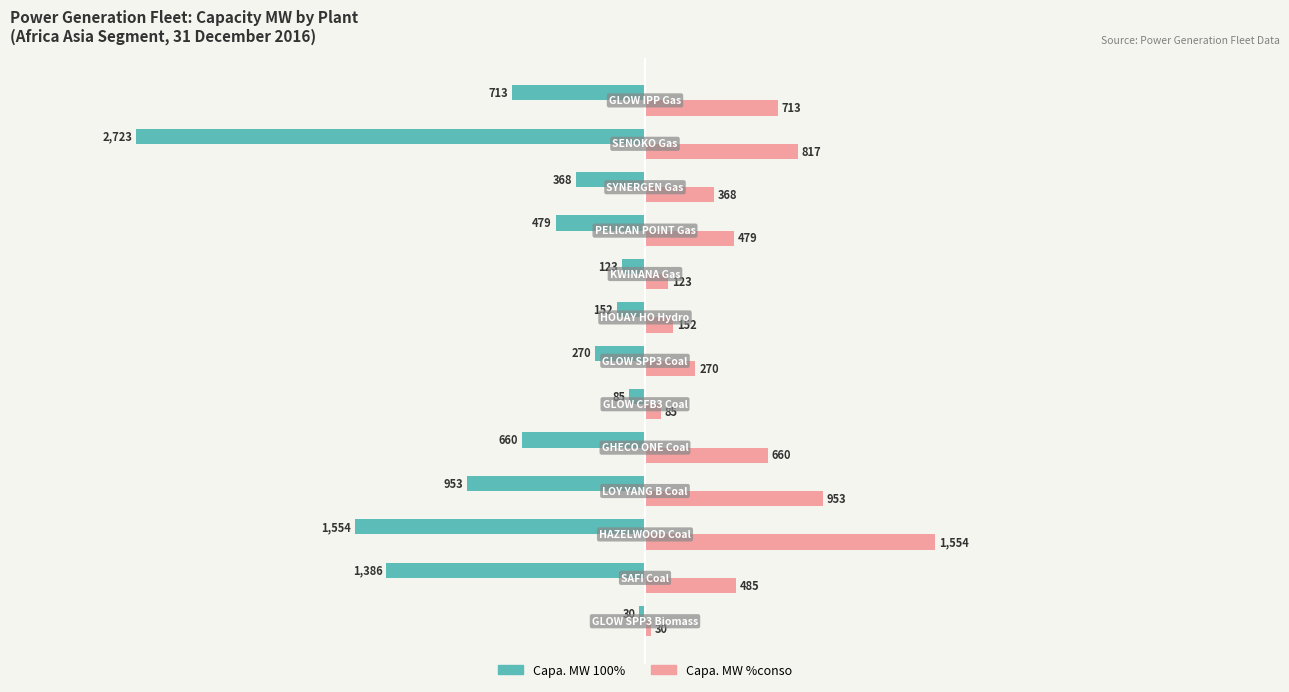

What is the highest value of the Capa. MW 100% series?

-30.0